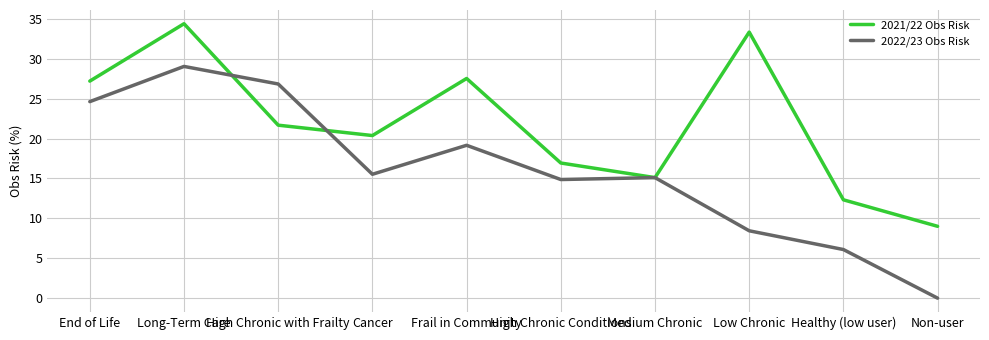

Between which two adjacent categories do 2022/23 Obs Risk and 2021/22 Obs Risk first intersect?

Long-Term Care and High Chronic with Frailty